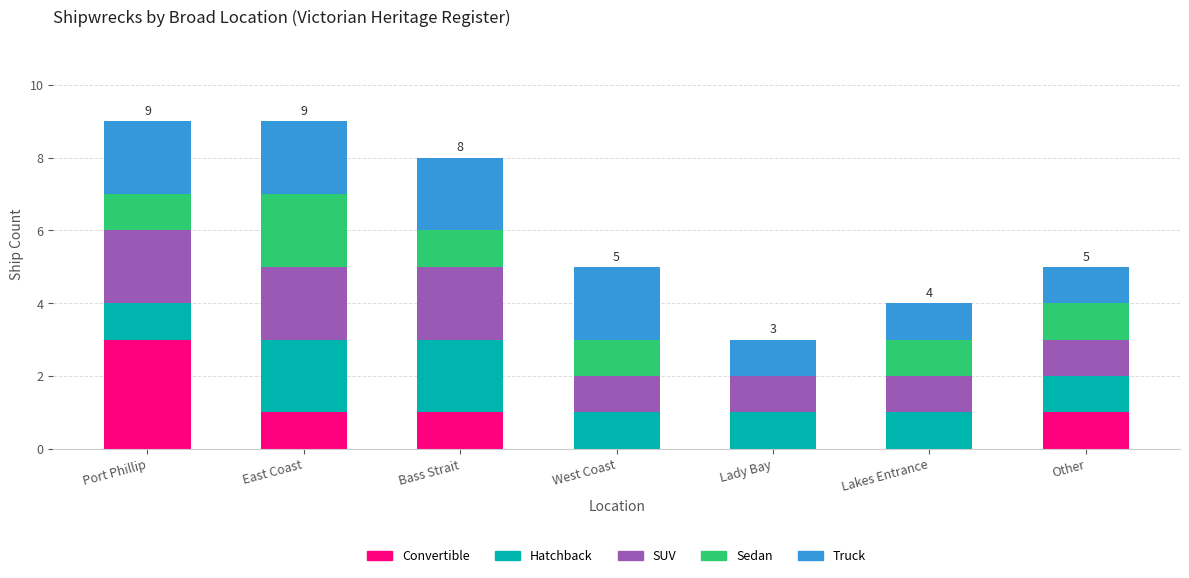

Is it true that Convertible equals 2 at Bass Strait?

False